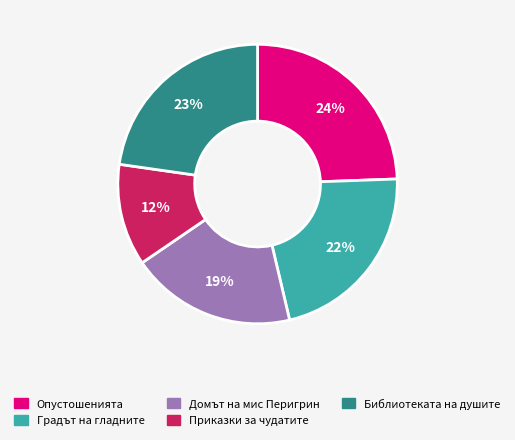

Does any single category account for the majority?

No